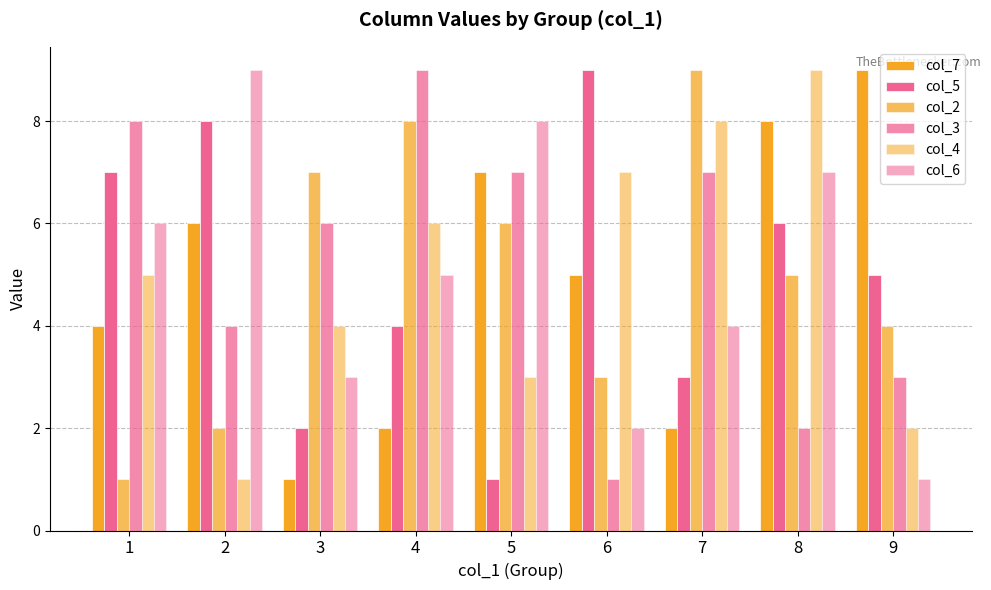

Count the col_4 values in the range 3 to 7.

5